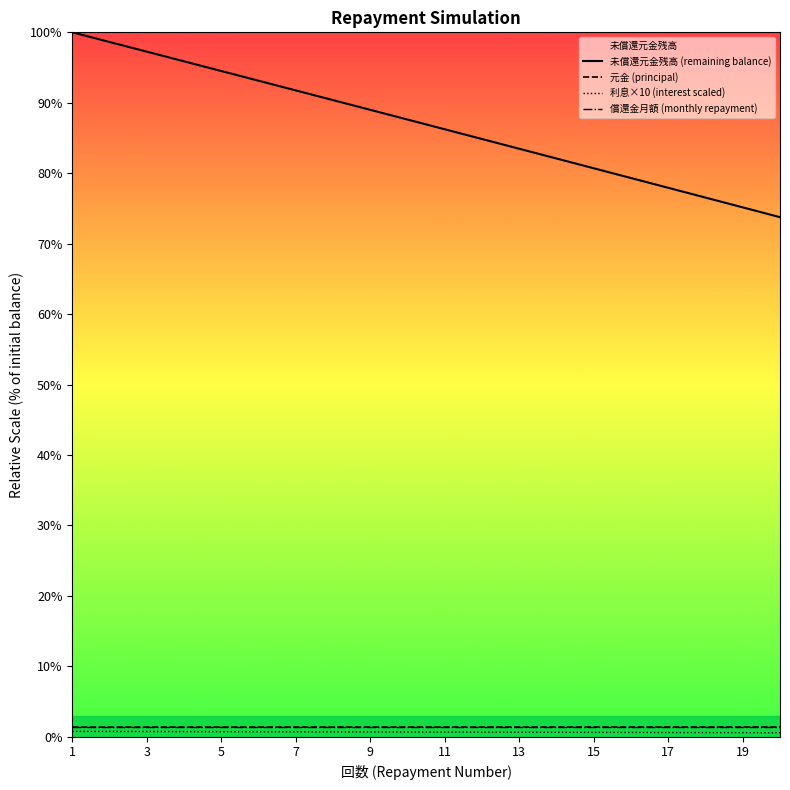

Which series has the largest range (max minus min)?

未償還元金残高 (remaining balance)